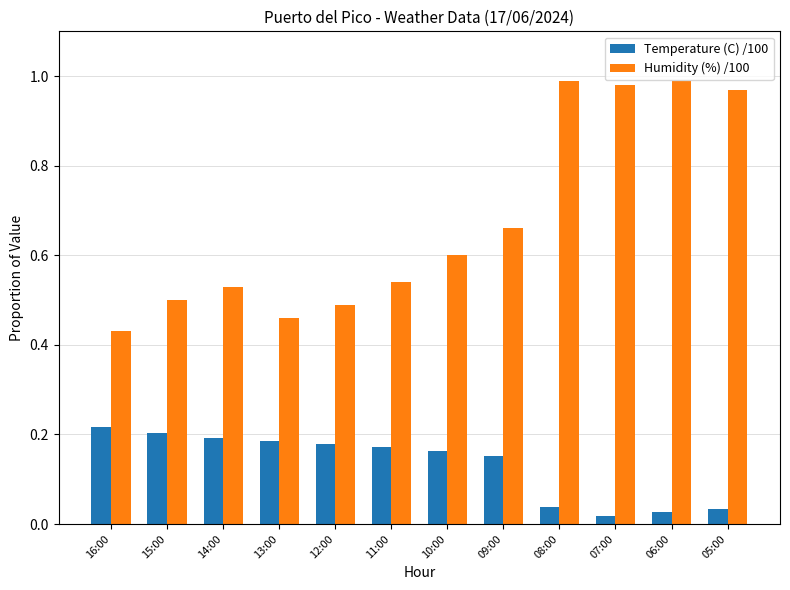

Which series has the largest range (max minus min)?

Humidity (%) /100